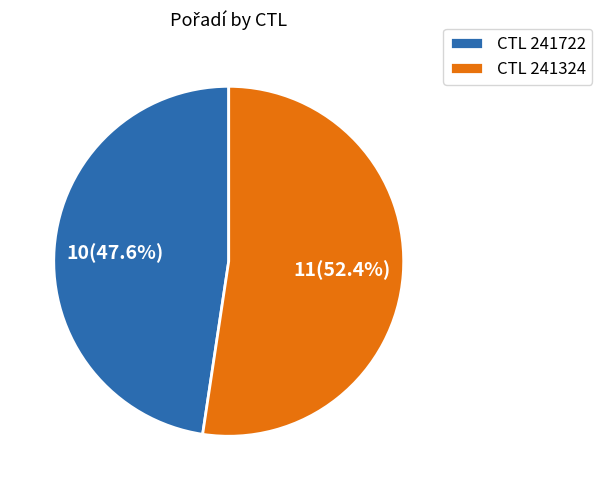

Rank the categories by value from lowest to highest.

CTL 241722, CTL 241324